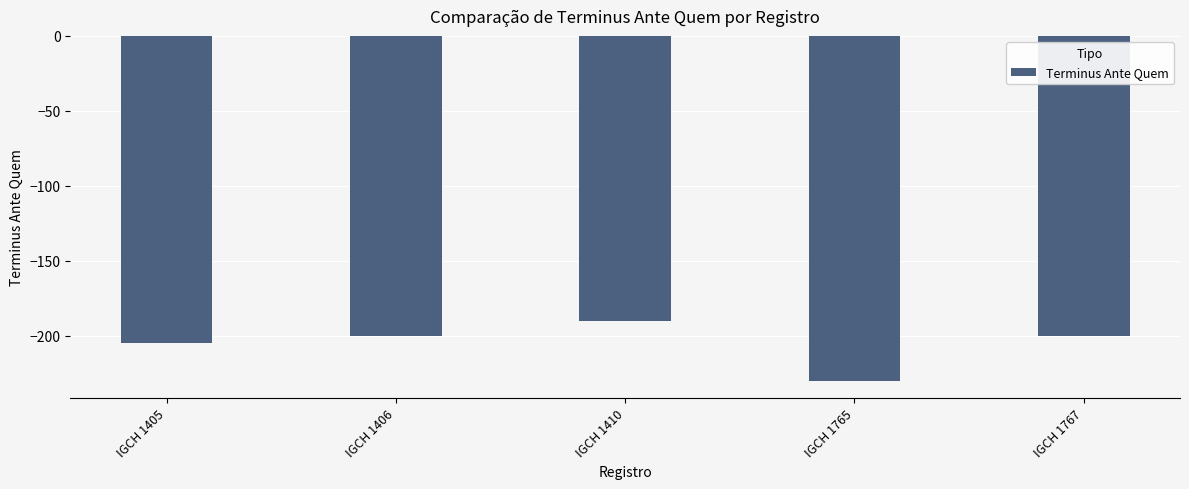

What is the greatest value displayed?

-190